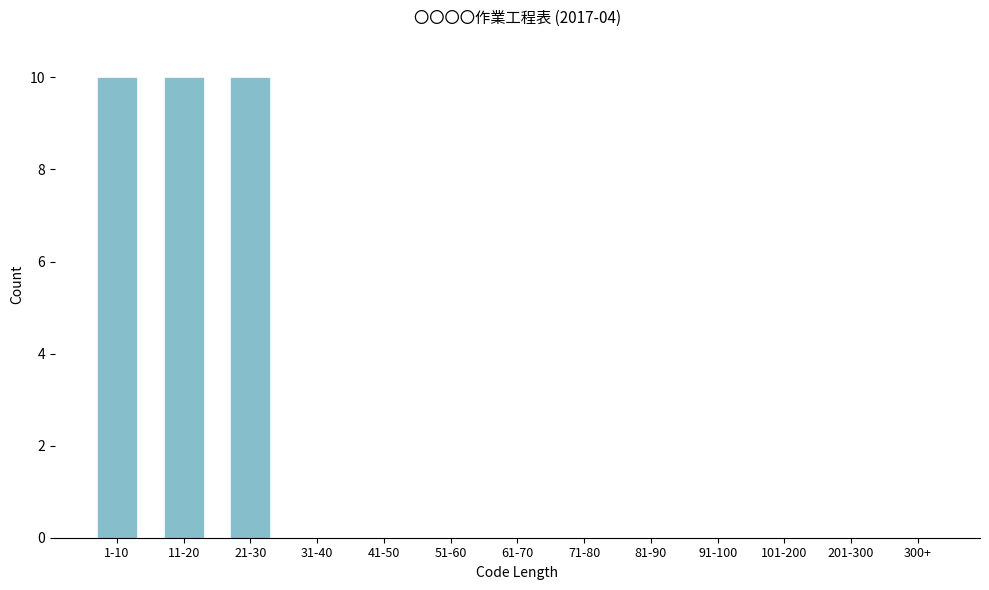

Reading left to right, what are all the values shown in this chart?

1-10=10	11-20=10	21-30=10	31-40=0	41-50=0	51-60=0	61-70=0	71-80=0	81-90=0	91-100=0	101-200=0	201-300=0	300+=0